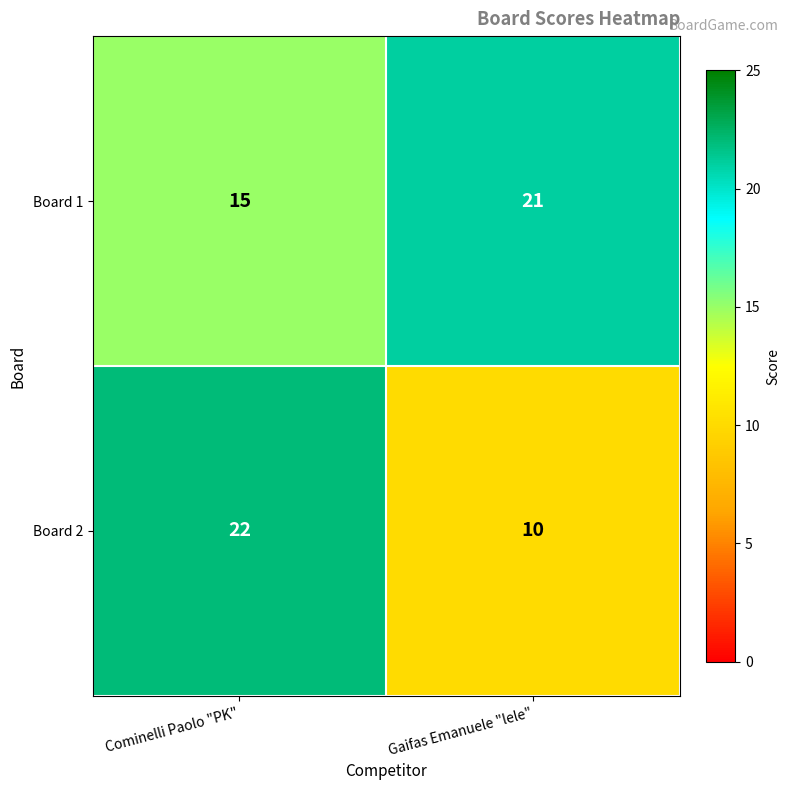

At which category does the chart reach its minimum across all series?

Gaifas Emanuele "lele"